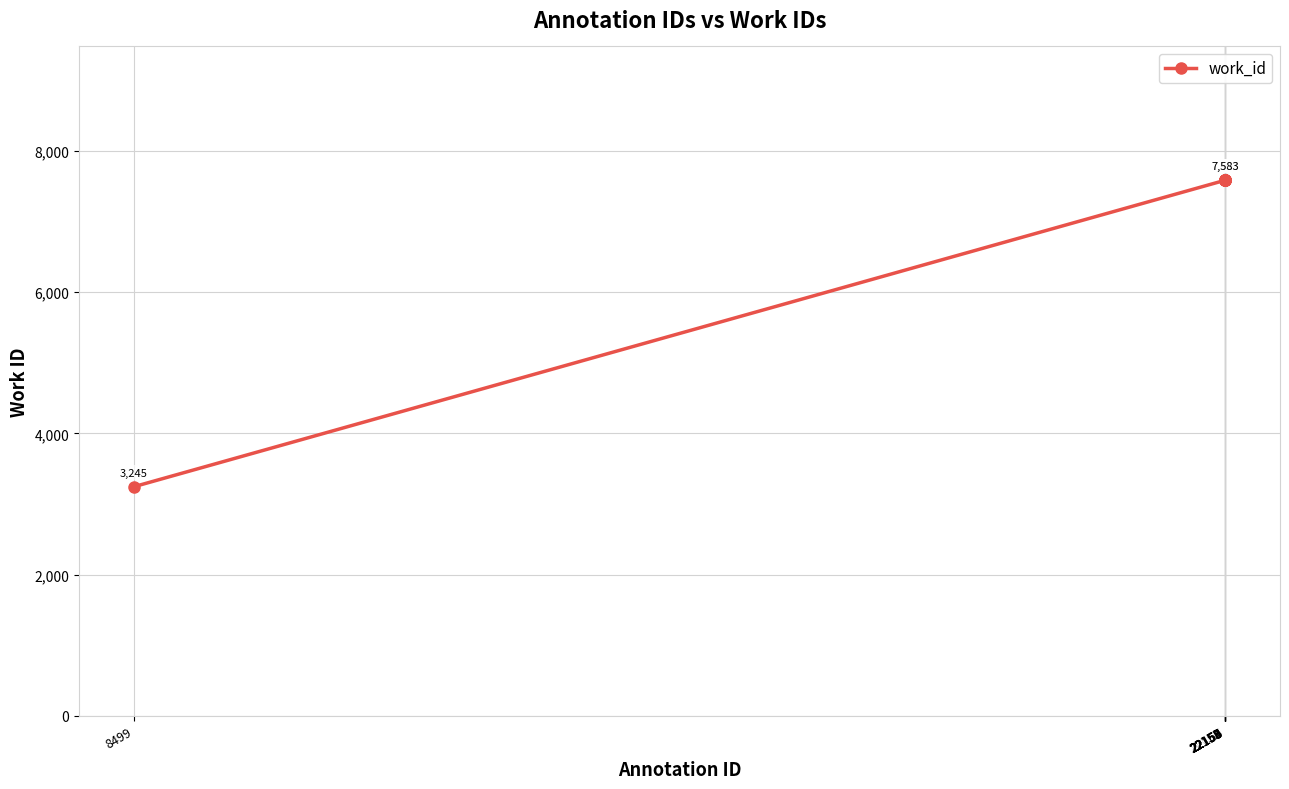

Reading left to right, transcribe all the data shown in this chart.

3245	7583	7583	7583	7583	7583	7583	7583	7583	7583